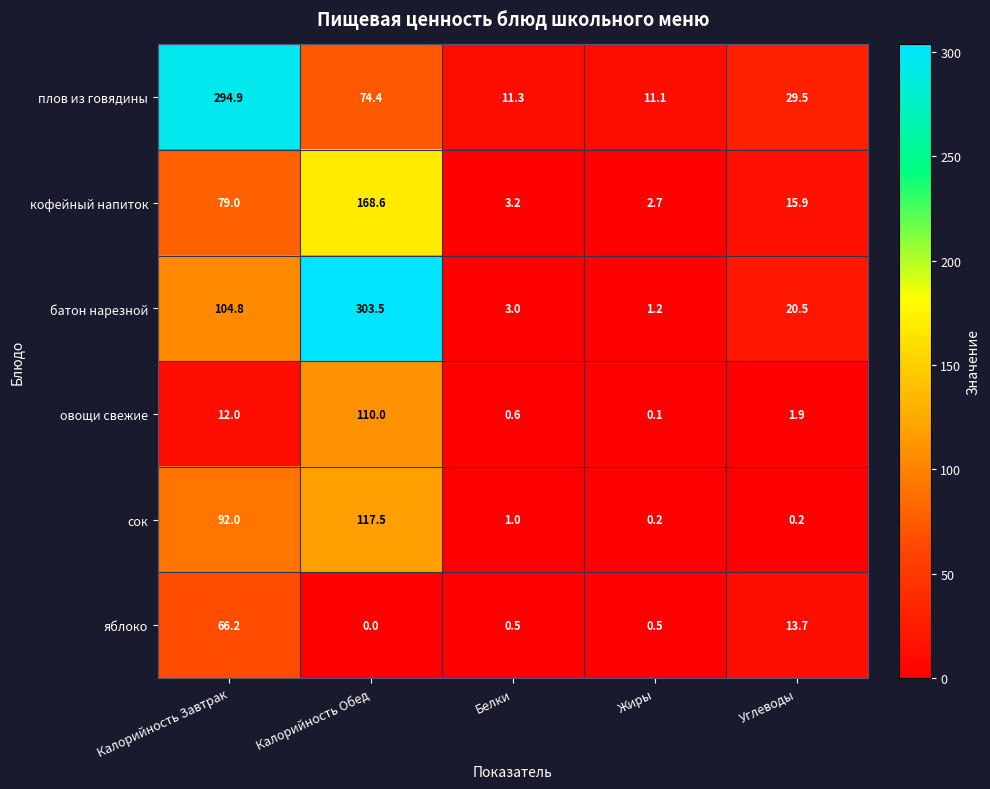

The плов из говядины series shows 20.2 at Калорийность Обед. True or false?

False